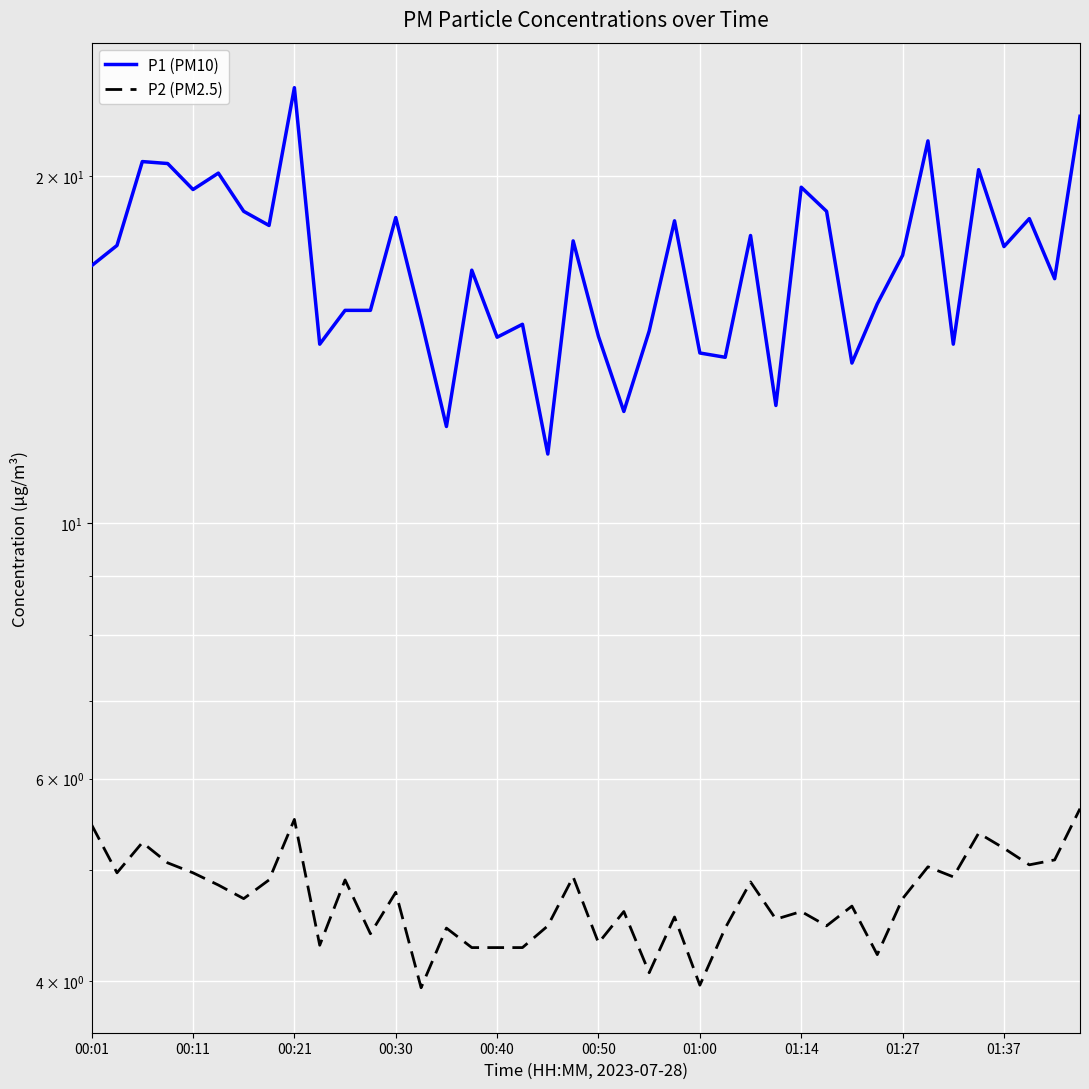

The P2 (PM2.5) series shows 5.0 at 33. True or false?

True